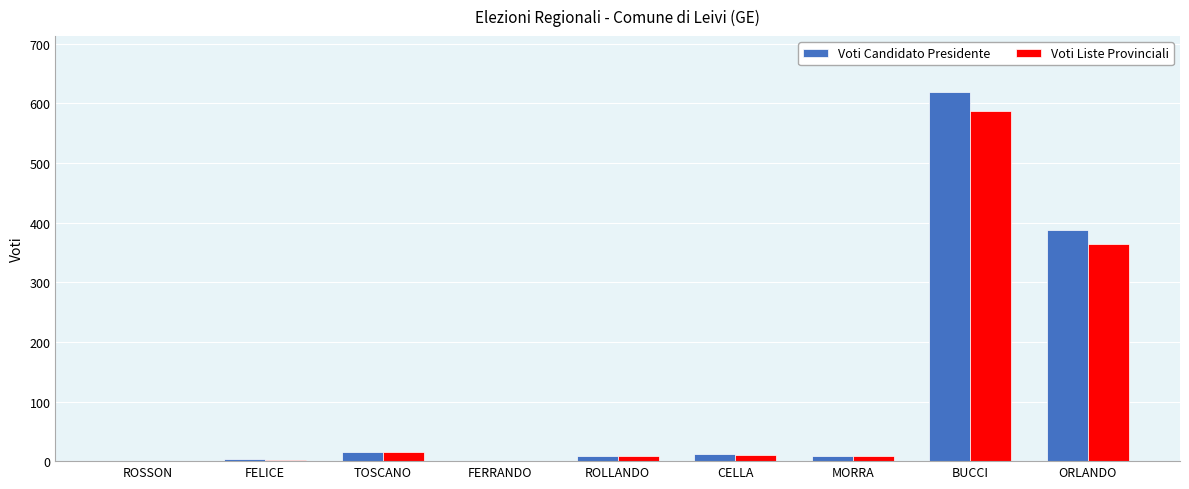

At which category is the sum across all series the highest?

BUCCI